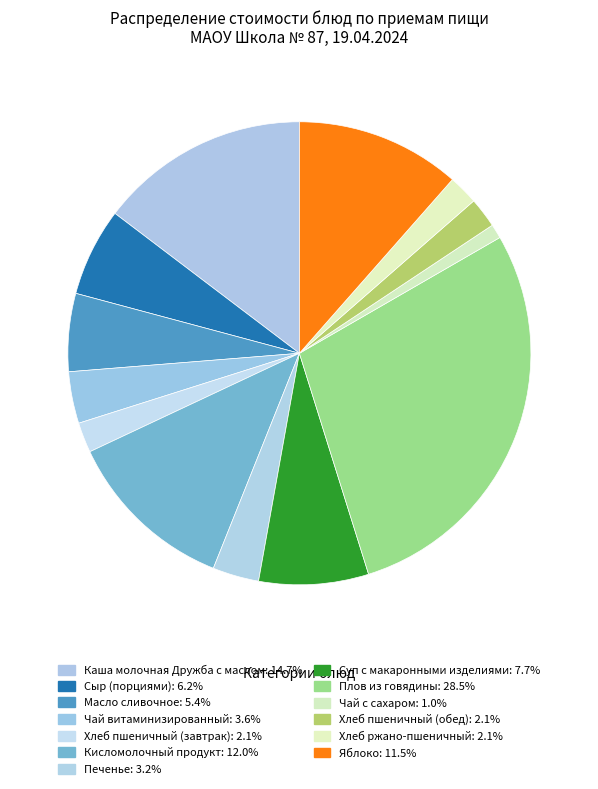

How many segments does this pie chart have?

13